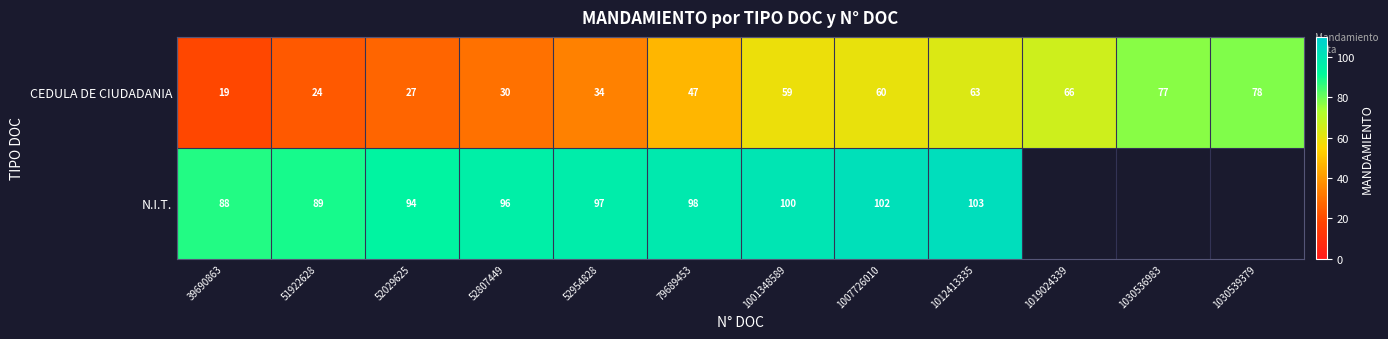

What is the difference between the CEDULA DE CIUDADANIA values at 52954828 and 1001348589?

25